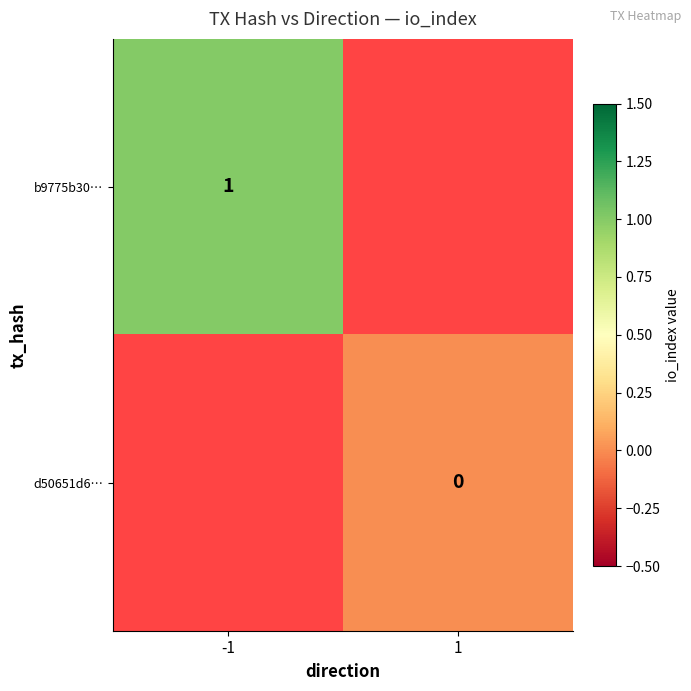

Count the number of data series in this chart.

2